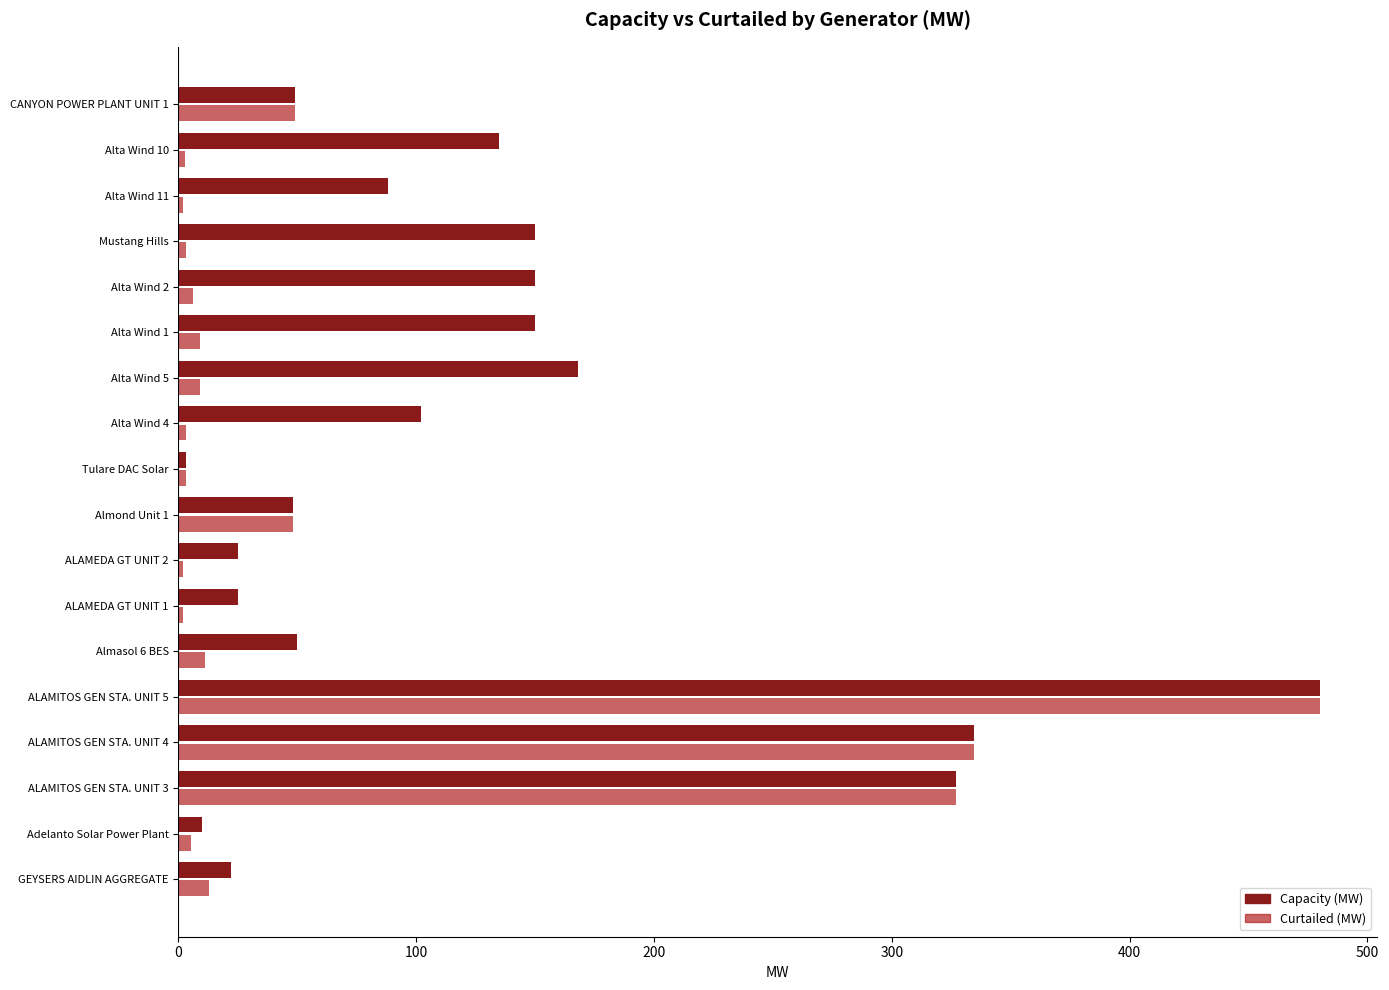

What is the highest value of the Curtailed (MW) series?

480.0